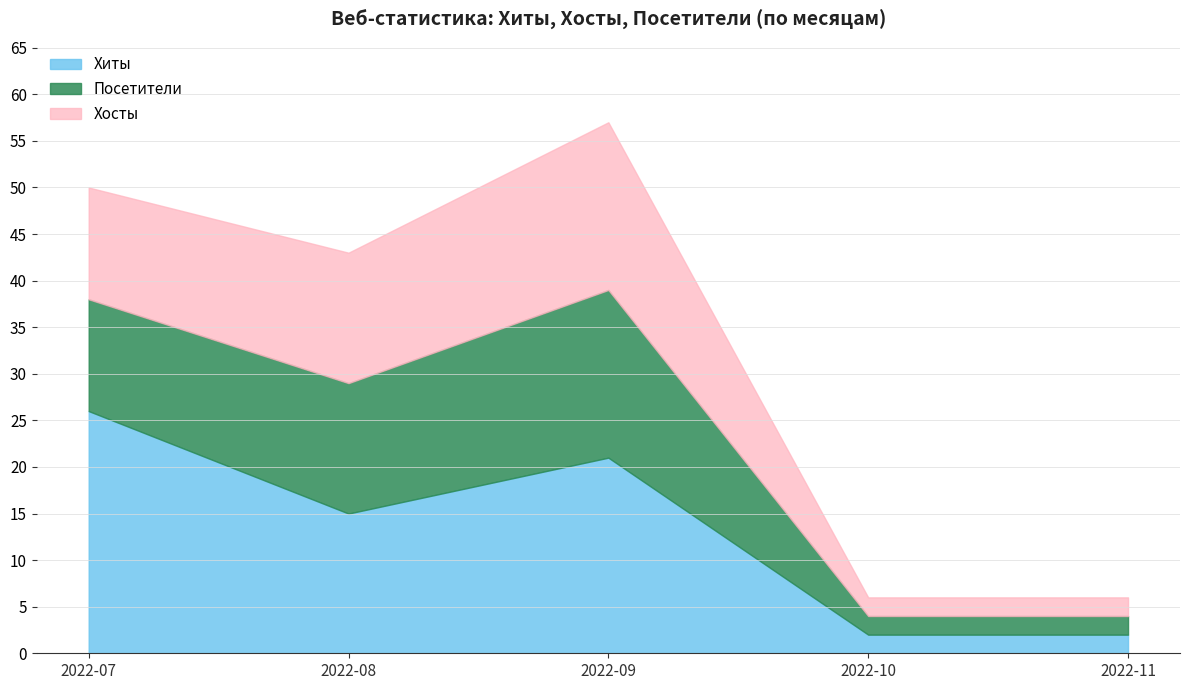

Which series has the largest range (max minus min)?

Хиты